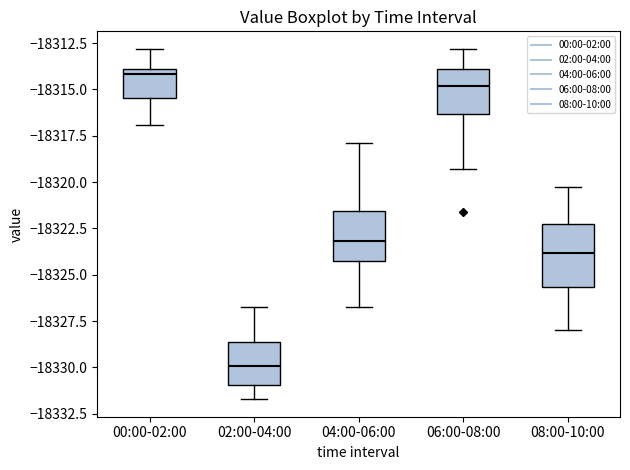

Which box is the tallest, from its lower edge to its upper edge?

08:00-10:00